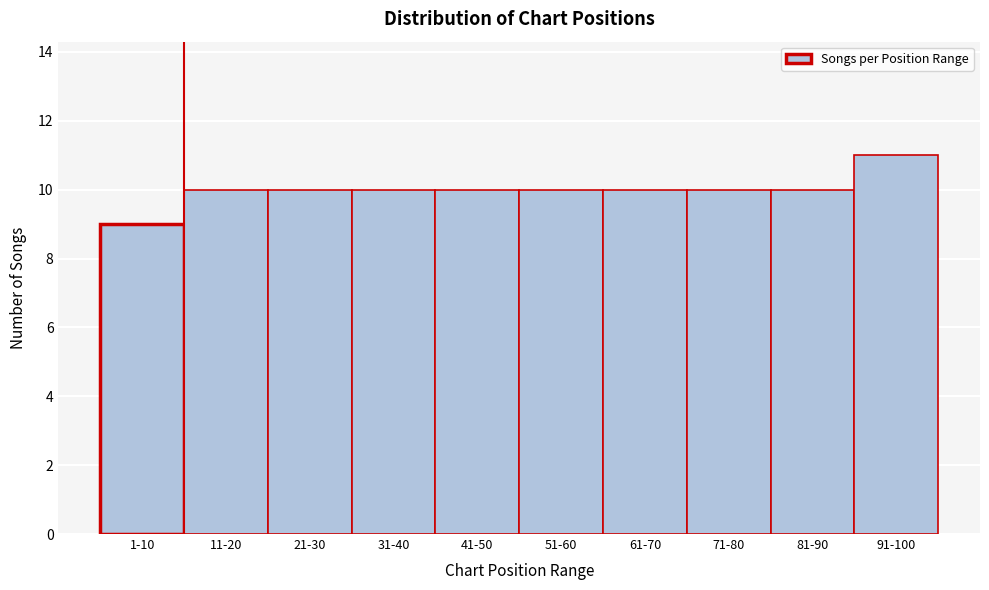

Reading right to left, what are all the values shown in this chart?

91-100=11	81-90=10	71-80=10	61-70=10	51-60=10	41-50=10	31-40=10	21-30=10	11-20=10	1-10=9